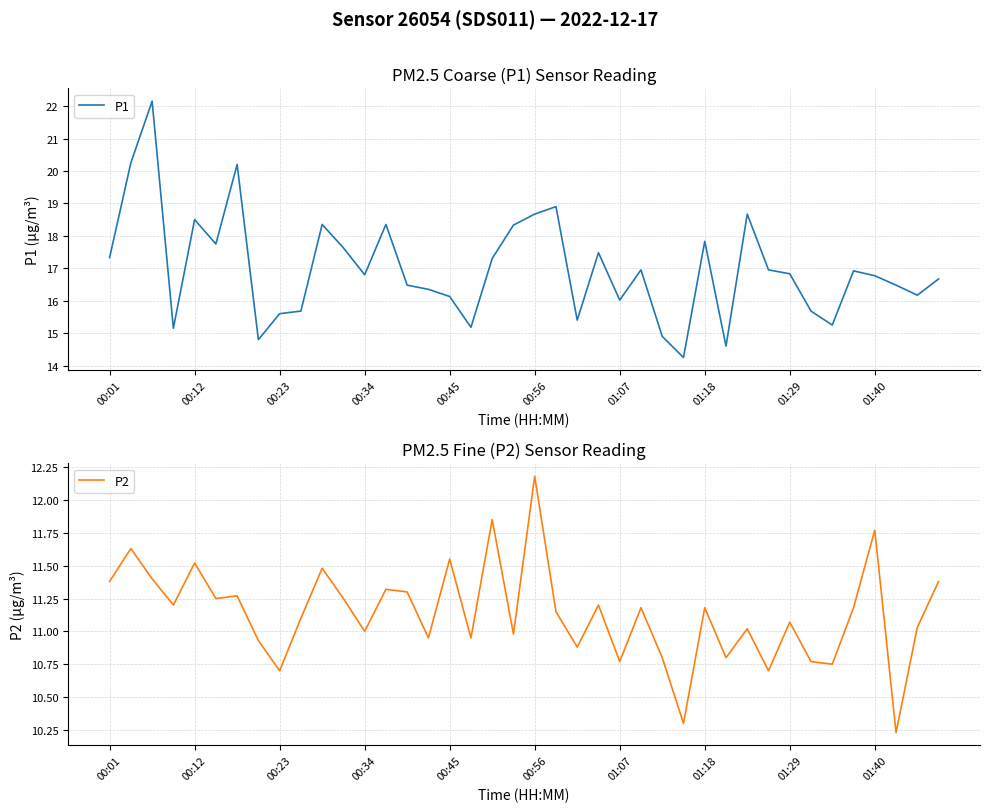

Which category has the highest value in the P2 series?

00:56